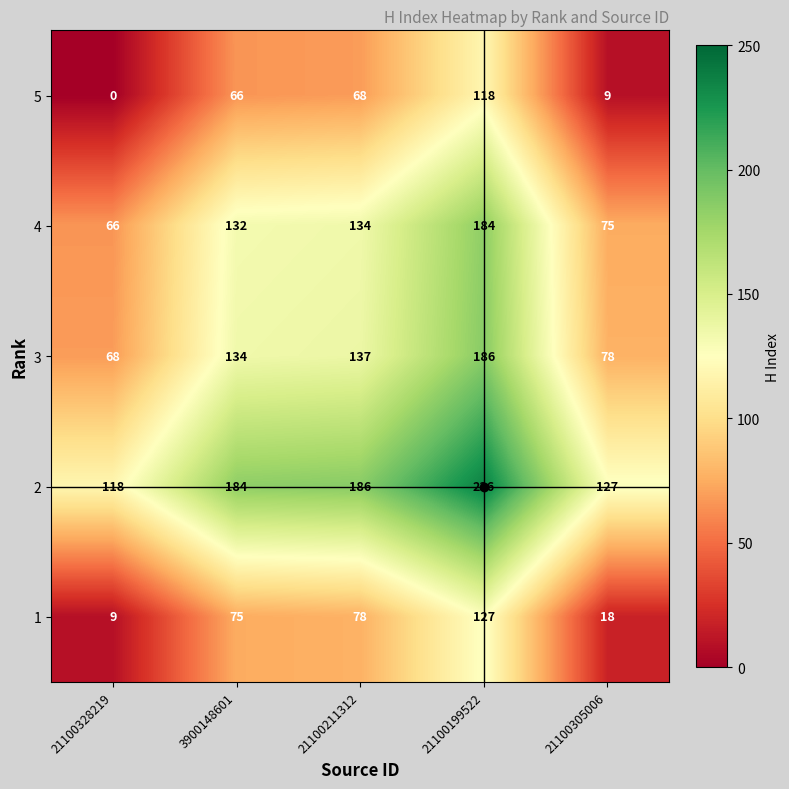

What is the highest value of the 3 series?

186